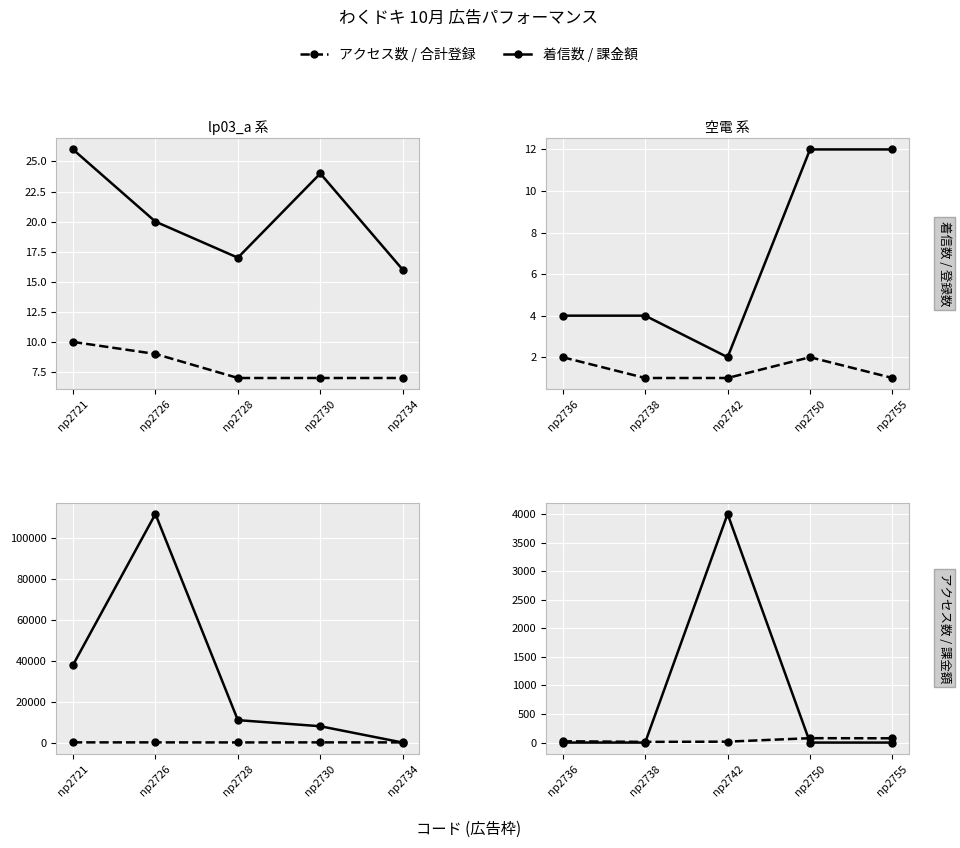

Rank the series at np2750 from lowest to highest value.

課金額, 合計登録, 着信数, アクセス数